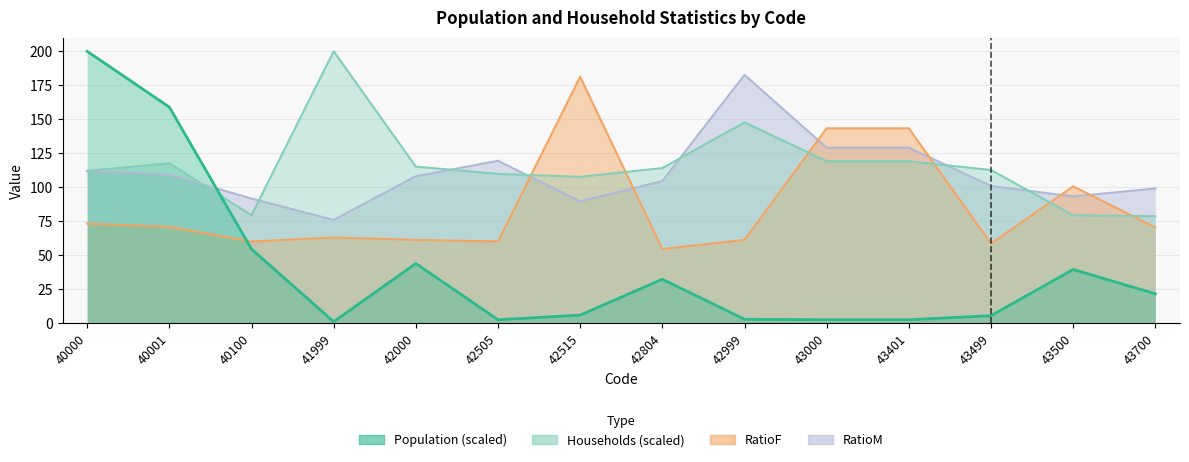

At how many categories does at least one series exceed 180?

4